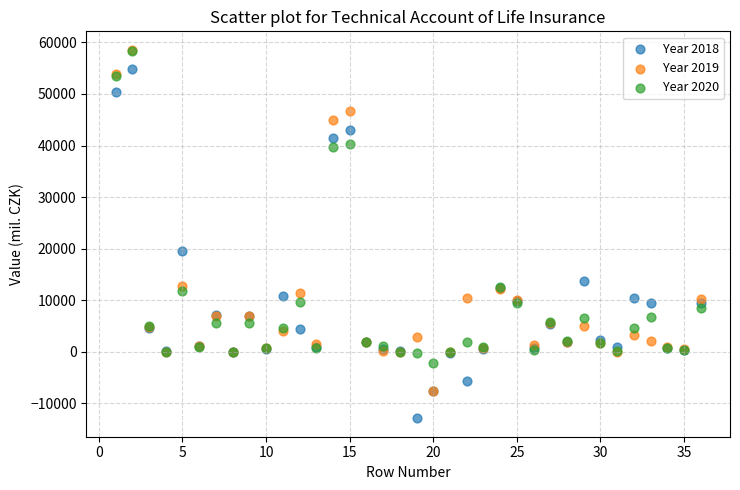

What are all the series names shown in the legend?

Year 2018, Year 2019, Year 2020